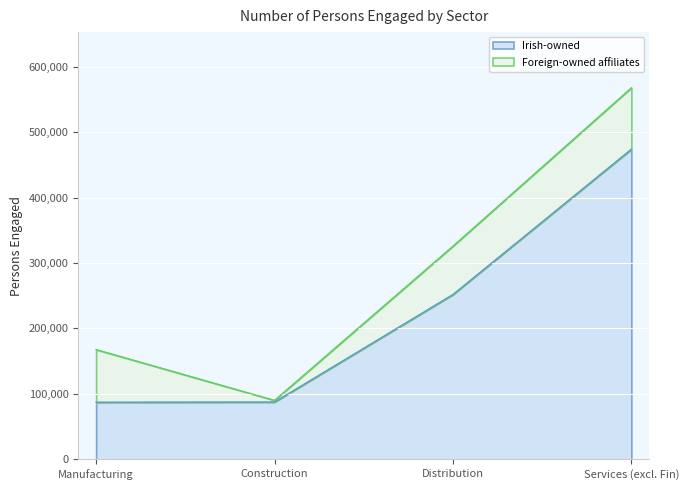

Reading left to right, what are all the values shown in this chart?

Manufacturing=87281	Construction=87640	Distribution=251889	Services (excl. Fin)=473888